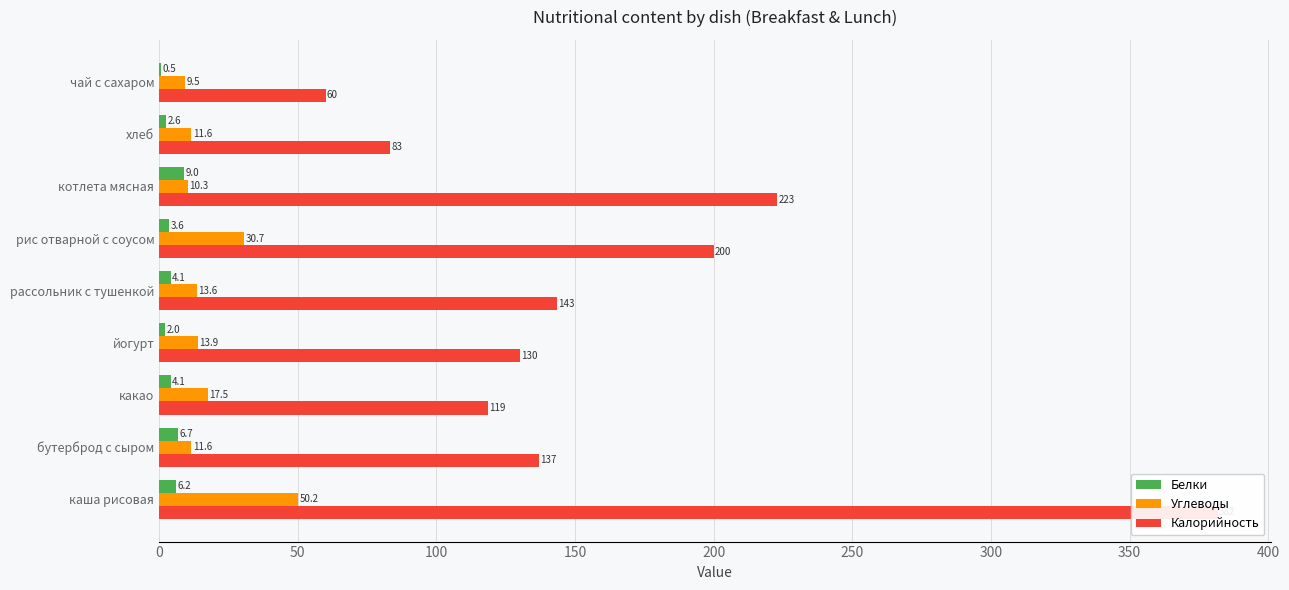

What is the average value of the Белки series?

4.3